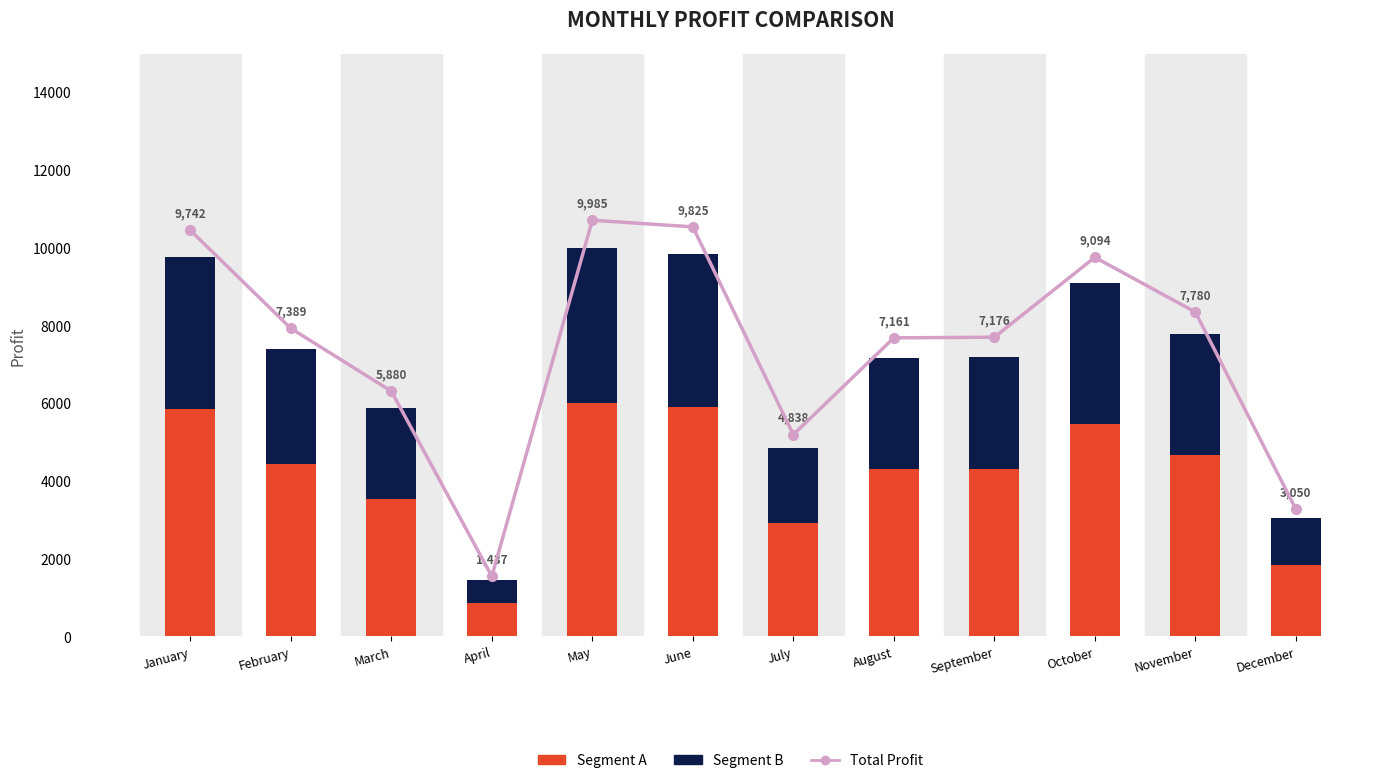

Where is Segment B nearest to the value 2284?

March